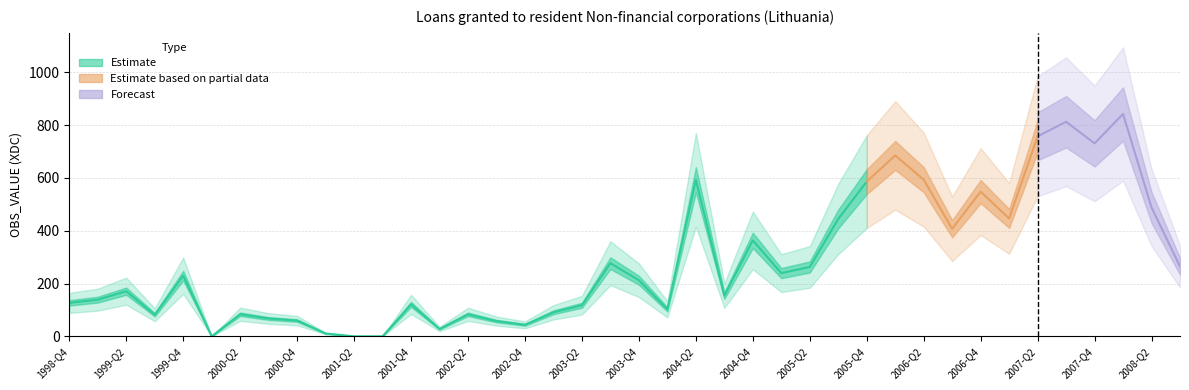

Rank the categories by value from lowest to highest.

2001-Q2, 2001-Q3, 2000-Q1, 2001-Q1, 2002-Q1, 2002-Q4, 2002-Q3, 2000-Q4, 2000-Q3, 1999-Q3, 2002-Q2, 2000-Q2, 2003-Q1, 2004-Q1, 2003-Q2, 2001-Q4, 1998-Q4, 1999-Q1, 2004-Q3, 1999-Q2, 2003-Q4, 1999-Q4, 2005-Q1, 2005-Q2, 2008-Q3, 2003-Q3, 2004-Q4, 2006-Q3, 2005-Q3, 2007-Q1, 2008-Q2, 2006-Q4, 2005-Q4, 2004-Q2, 2006-Q2, 2006-Q1, 2007-Q4, 2007-Q2, 2007-Q3, 2008-Q1